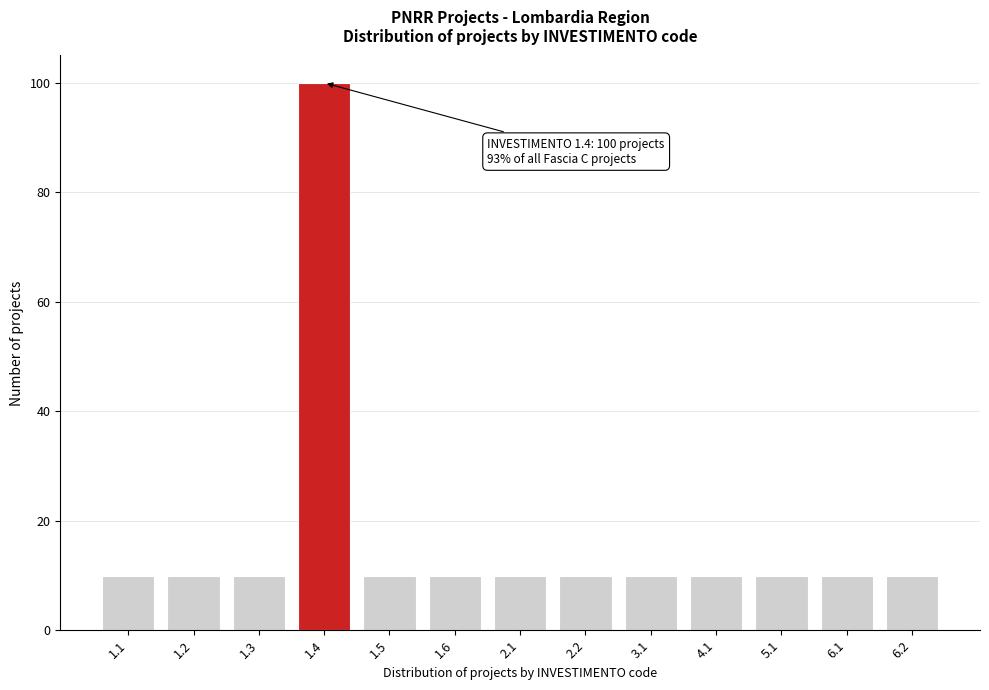

Reading left to right, transcribe all the data shown in this chart.

10	10	10	100	10	10	10	10	10	10	10	10	10